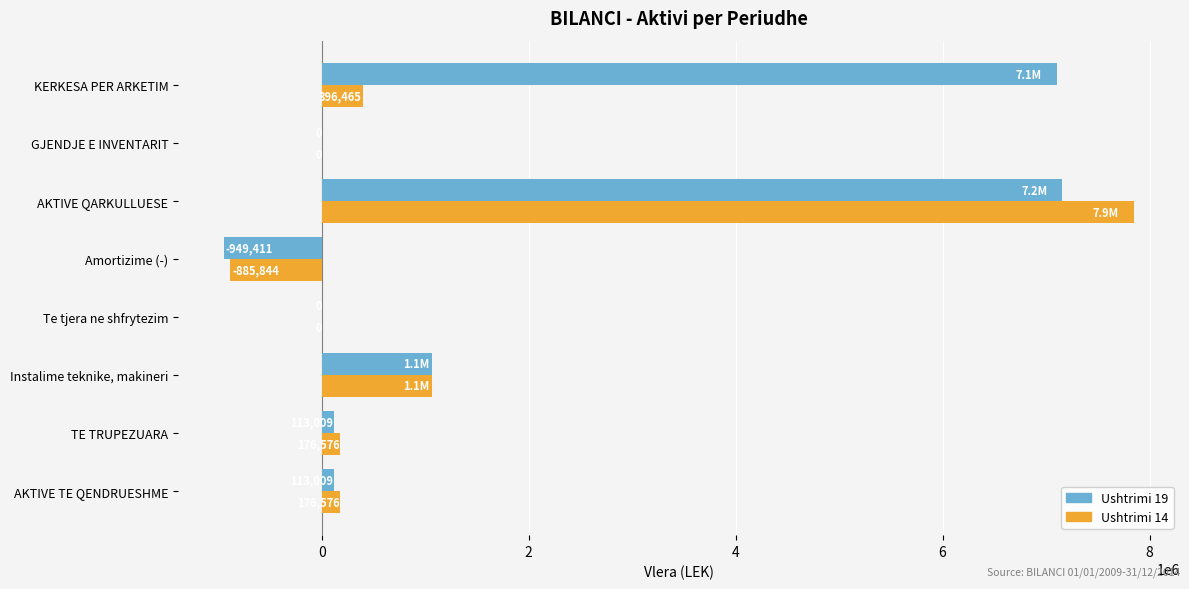

Count the number of data series in this chart.

2